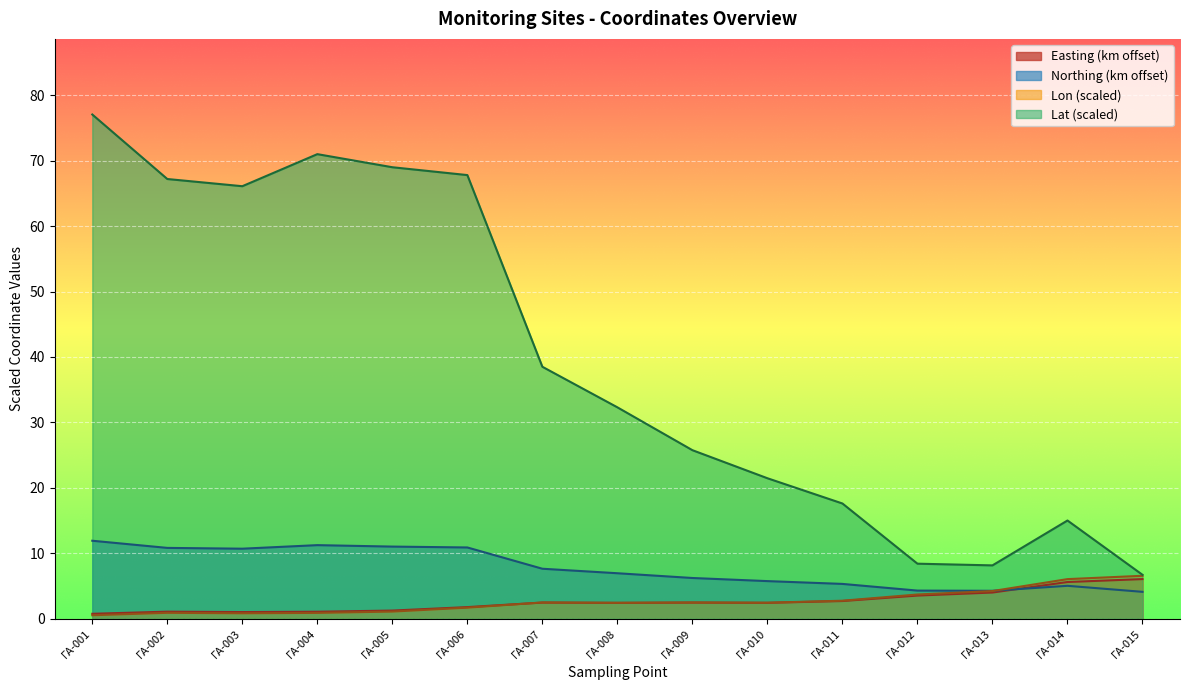

At which label is Northing_ΕΓΣΑ87 closest to 8?

ΓΑ-007